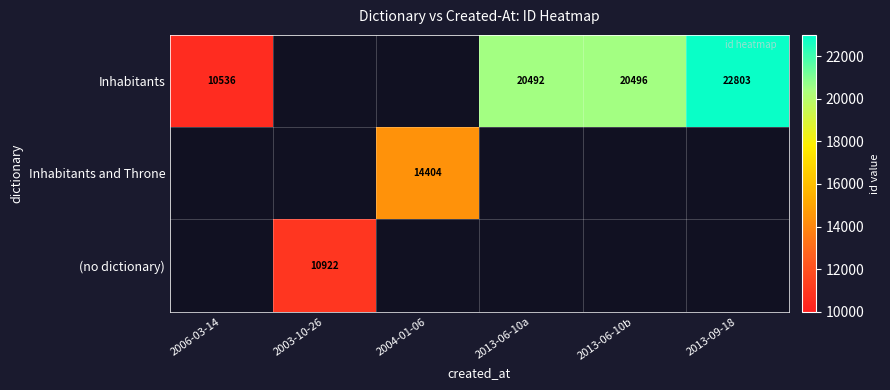

Which has a higher value, 2004-01-06 or 2013-09-18?

2013-09-18